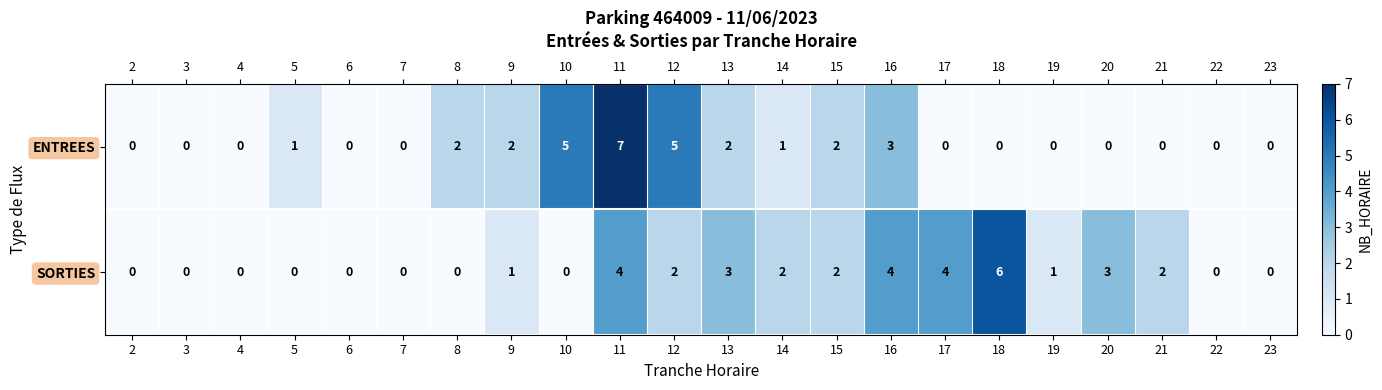

The ENTREES series shows 0 at 18. True or false?

True